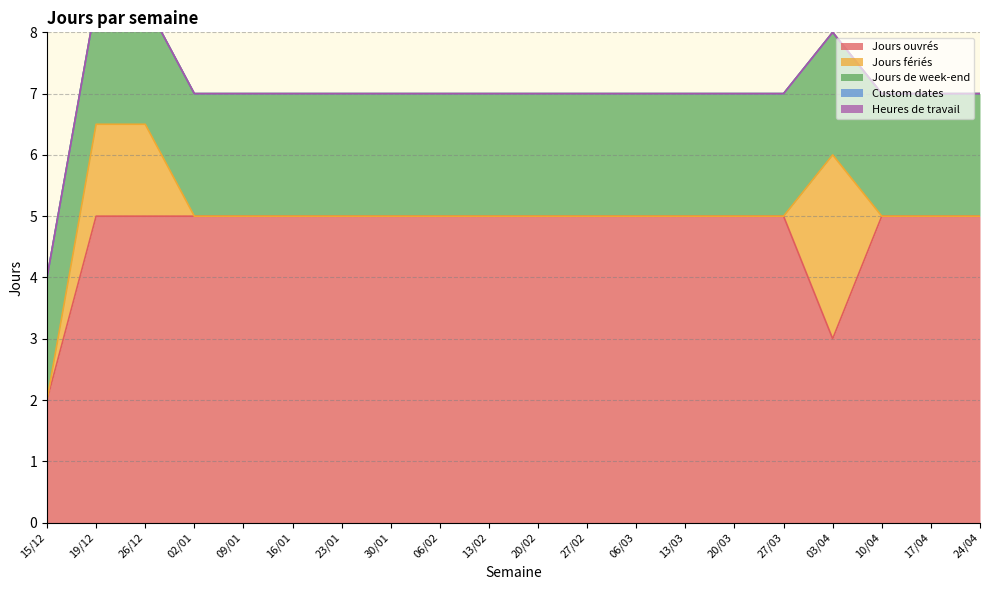

What is the spread (max minus min) of values at 15/12?

2.0